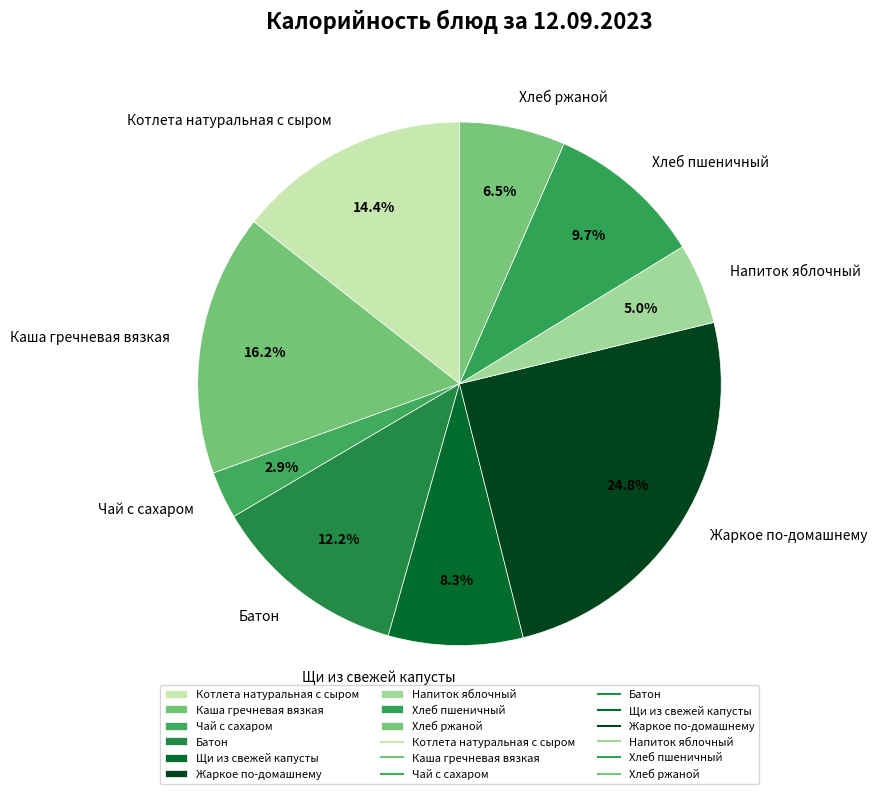

Is Напиток яблочный the majority of the pie?

No